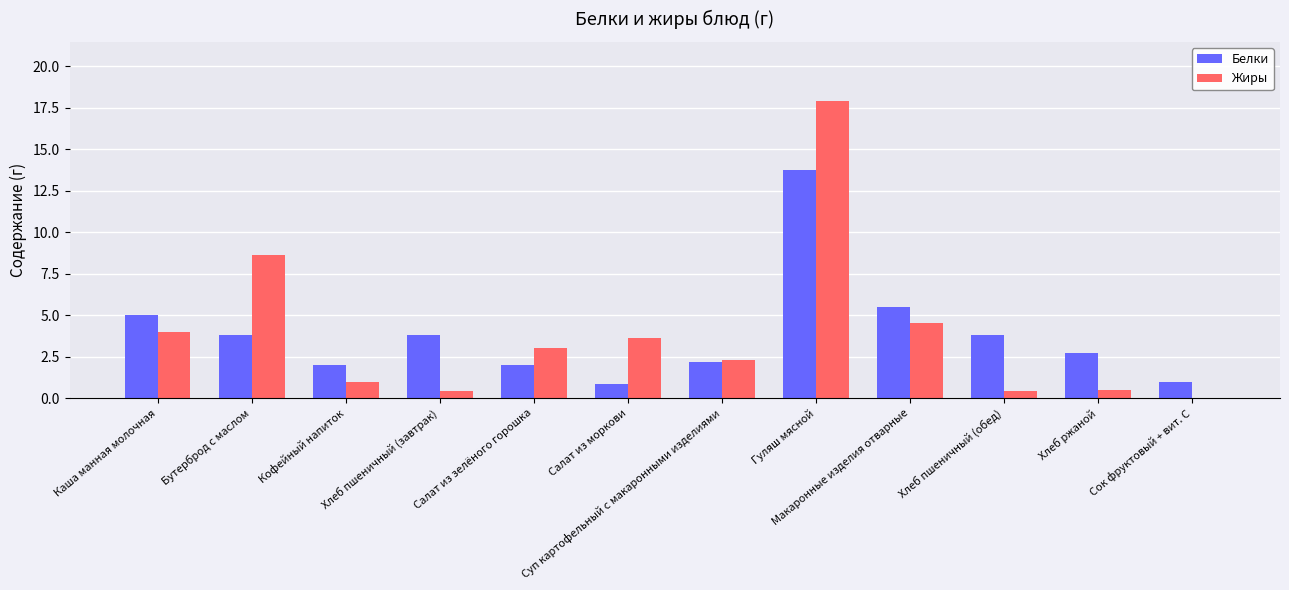

Which category has the highest value across all series?

Гуляш мясной